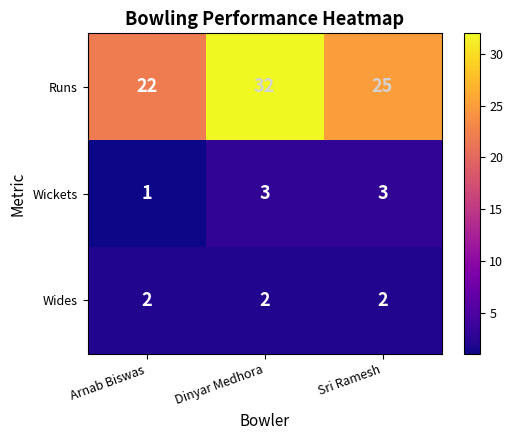

List the series in order of their peak value, highest first.

Runs, Wickets, Wides